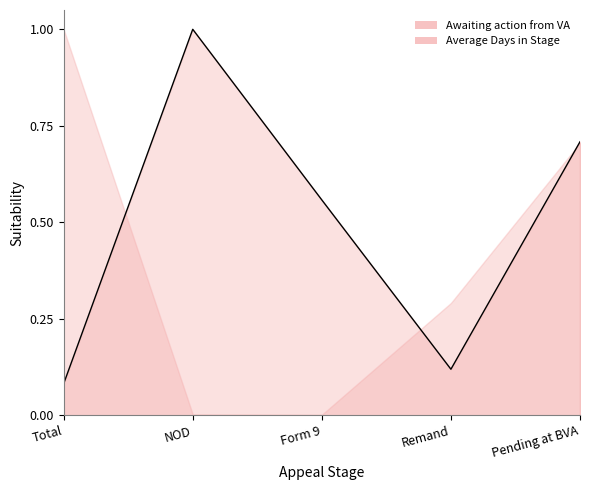

What is the label of the 4th point from the left?

Remand